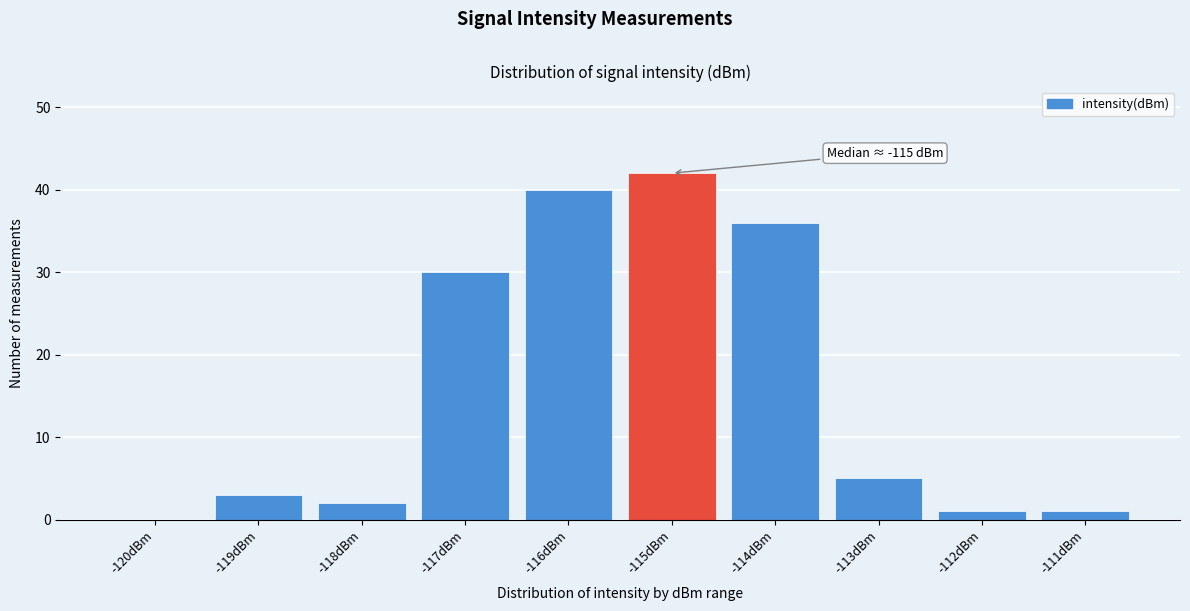

Reading right to left, extract all data points from this chart.

-111dBm=1	-112dBm=1	-113dBm=5	-114dBm=36	-115dBm=42	-116dBm=40	-117dBm=30	-118dBm=2	-119dBm=3	-120dBm=0